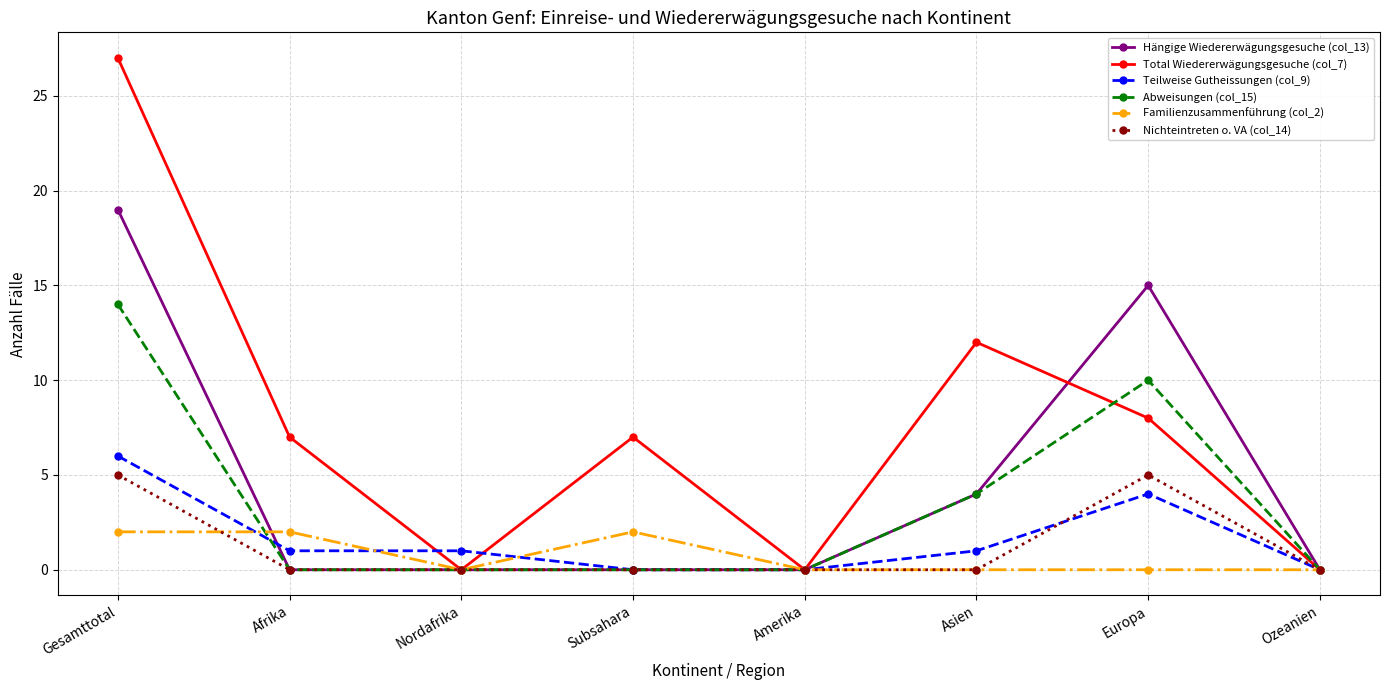

Reading right to left, transcribe all the data shown in this chart.

Hängige Wiedererwägungsgesuche (col_13): 0	15	4	0	0	0	0	19
Total Wiedererwägungsgesuche (col_7): 0	8	12	0	7	0	7	27
Teilweise Gutheissungen (col_9): 0	4	1	0	0	1	1	6
Abweisungen (col_15): 0	10	4	0	0	0	0	14
Familienzusammenführung (col_2): 0	0	0	0	2	0	2	2
Nichteintreten o. VA (col_14): 0	5	0	0	0	0	0	5